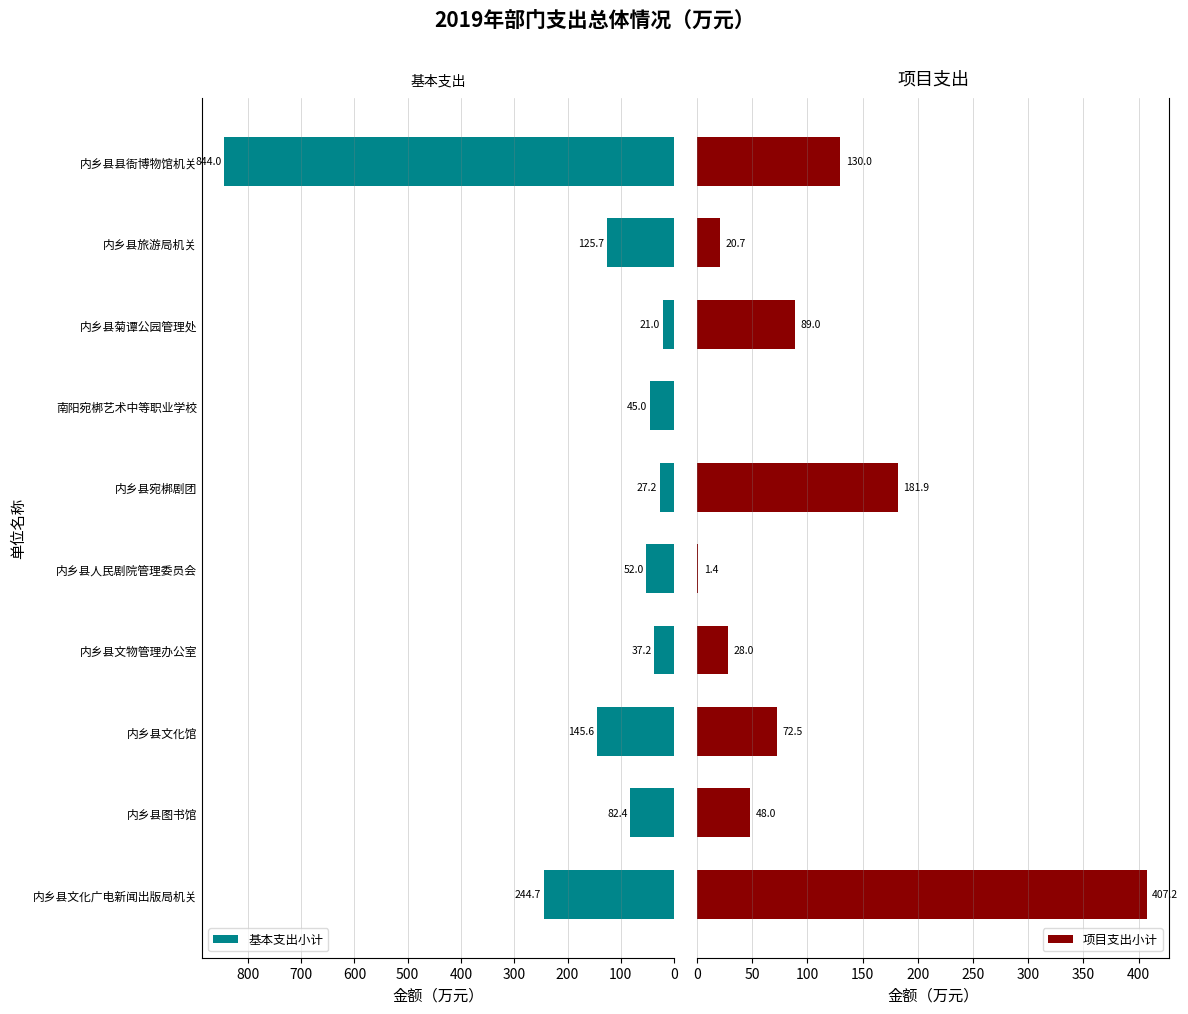

Which series changed the most between 500 and 800?

项目支出小计